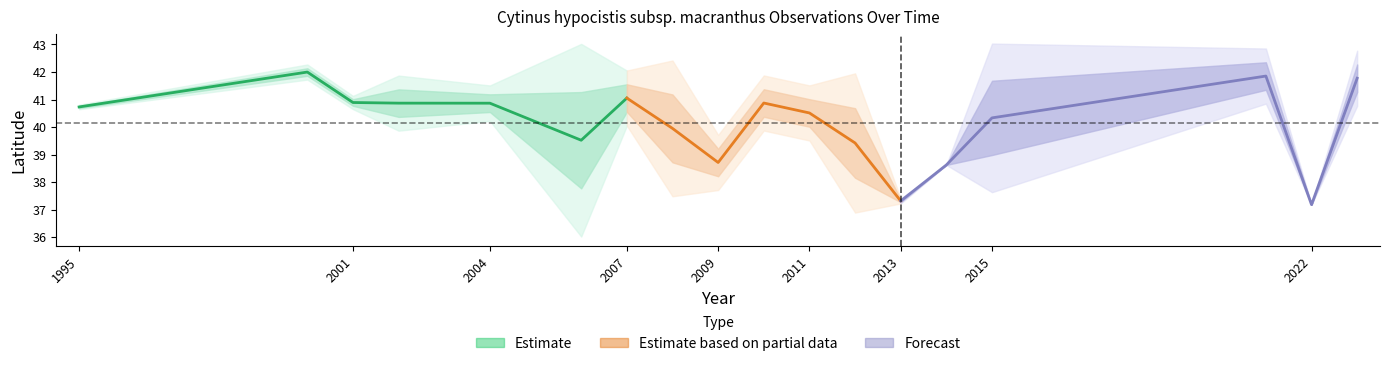

Where does the data first go above 40?

1995